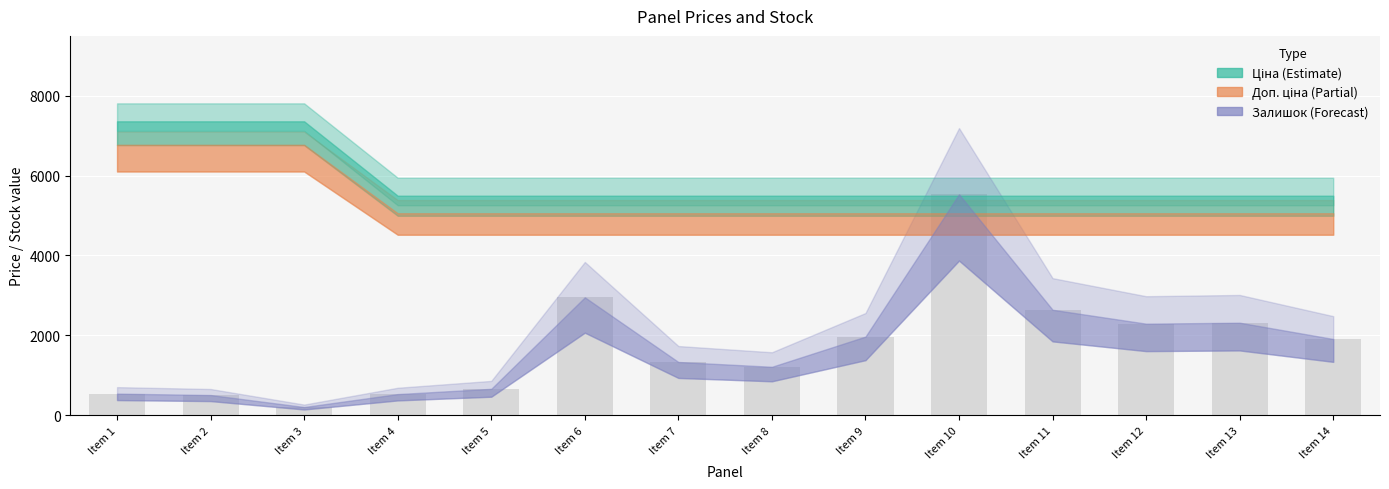

What is the greatest value displayed?

5532